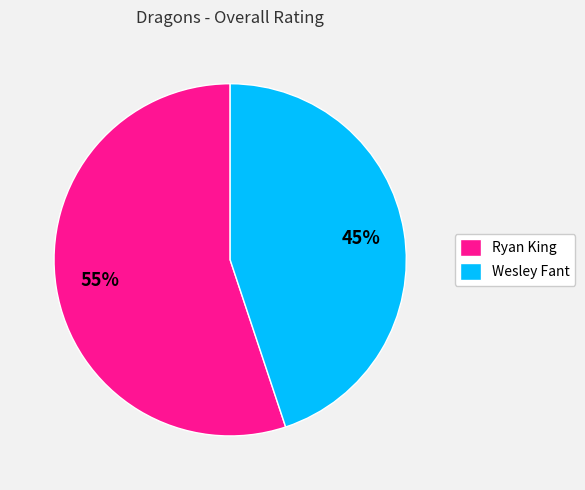

Is the sum of Ryan King and Wesley Fant greater than half?

Yes